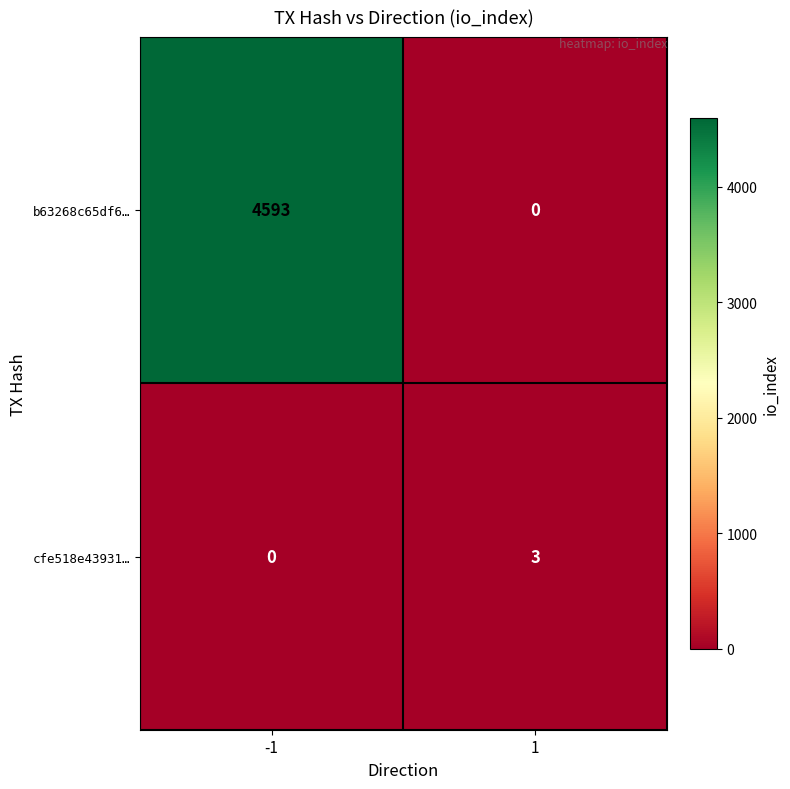

Rank the series by their maximum value, from highest to lowest.

b63268c65df6…, cfe518e43931…